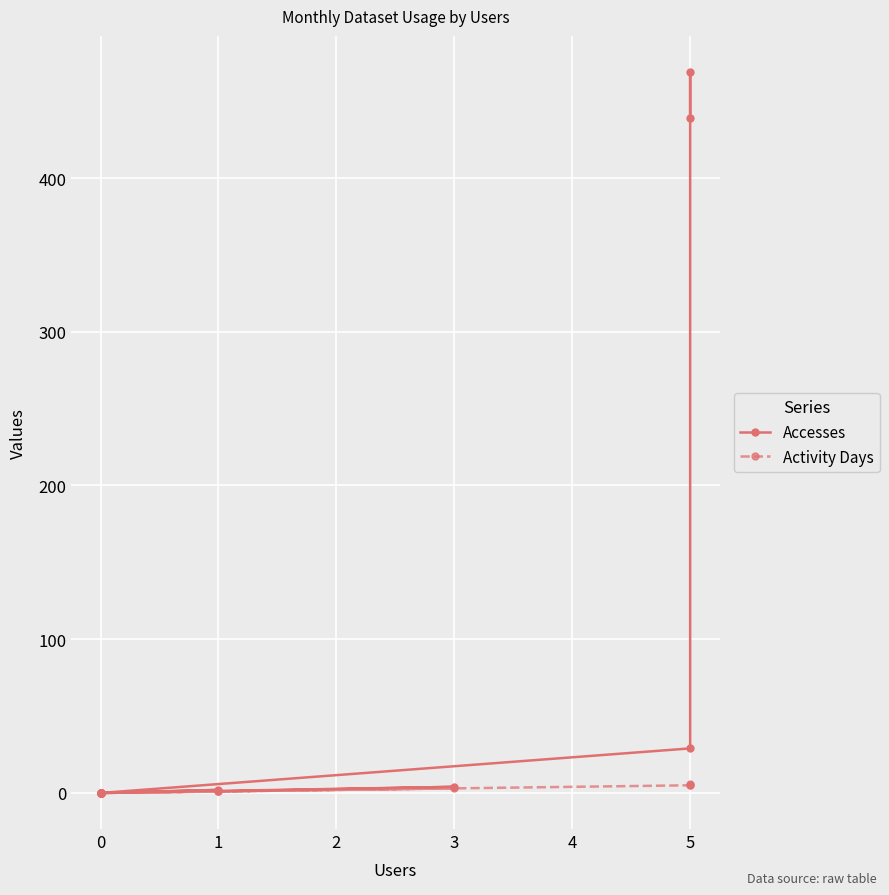

True or false: Activity Days has more than 0 interior local peaks.

True